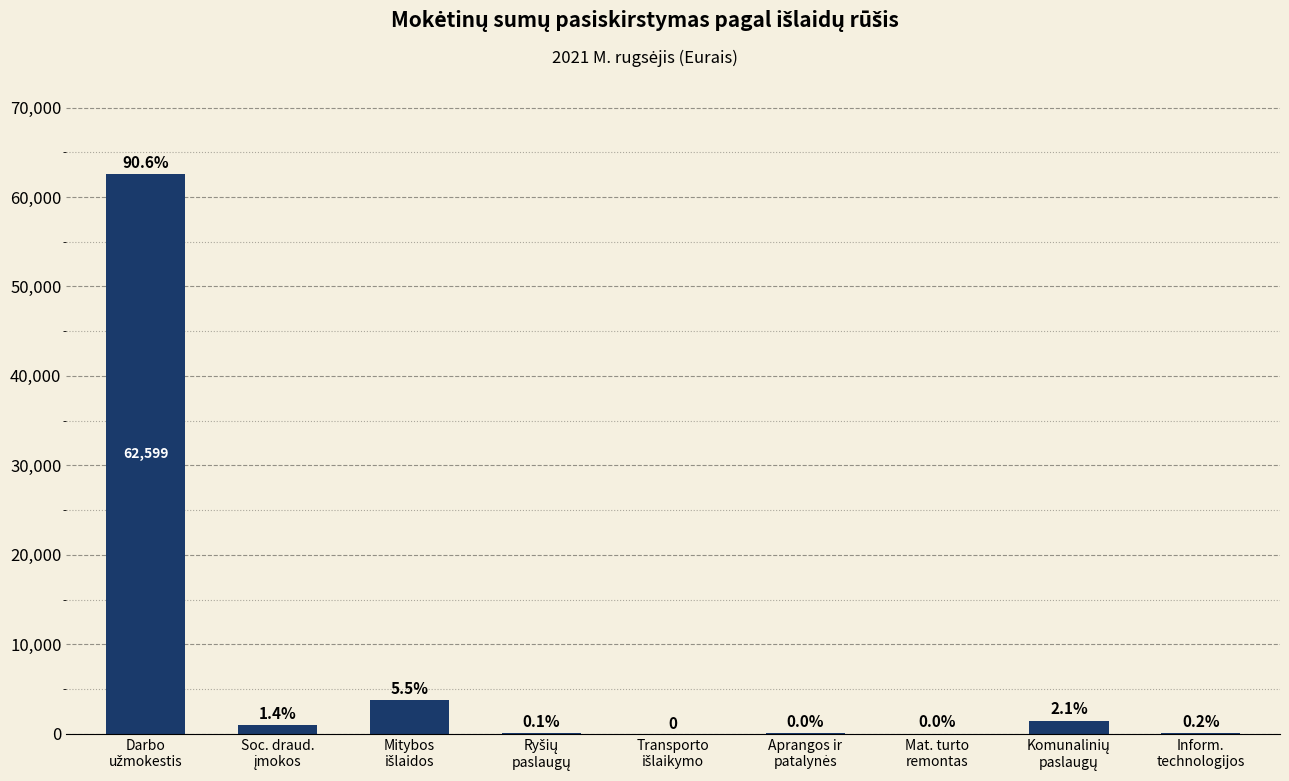

What is the ratio of the value at Aprangos ir
patalynės to the value at Ryšių
paslaugų?

0.4